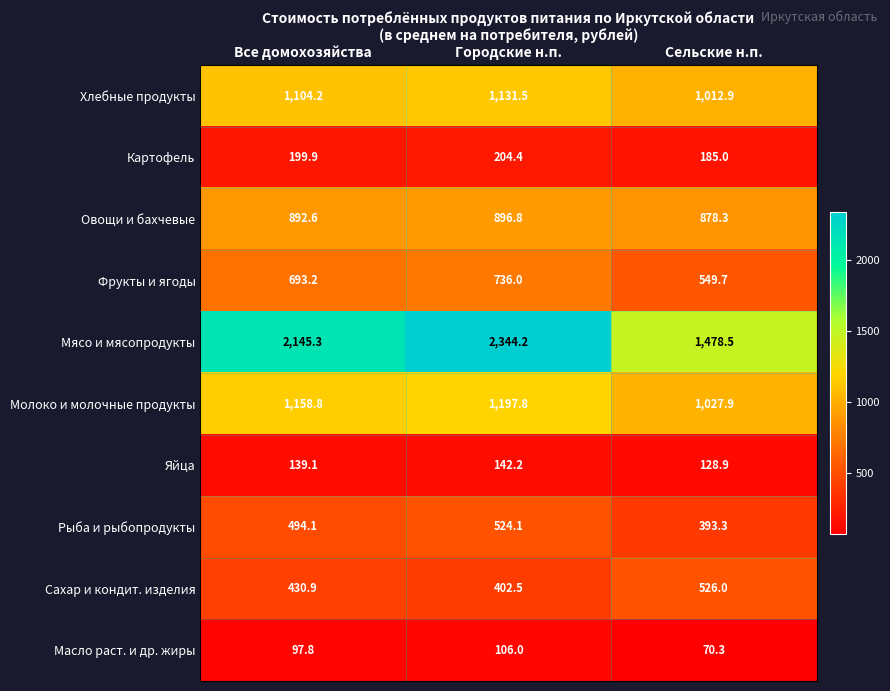

The Фрукты и ягоды series shows 736.0 at Городские н.п.. True or false?

True